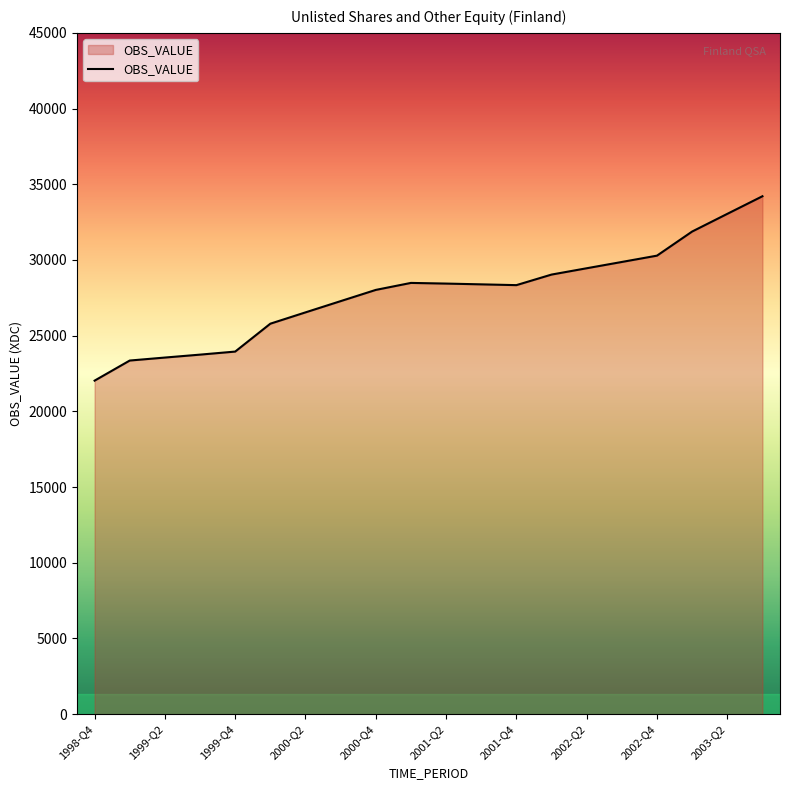

What is the greatest value displayed?

34208